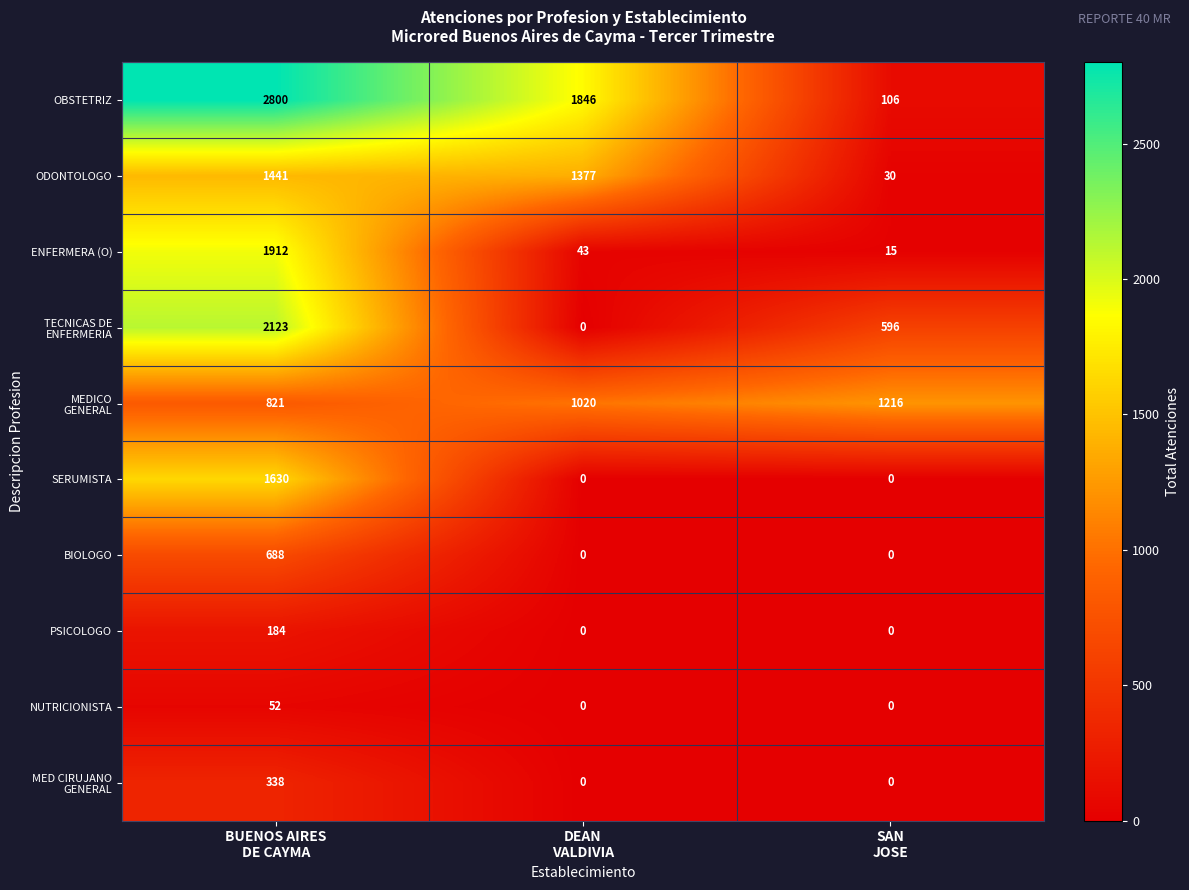

Which series has the largest range (max minus min)?

OBSTETRIZ